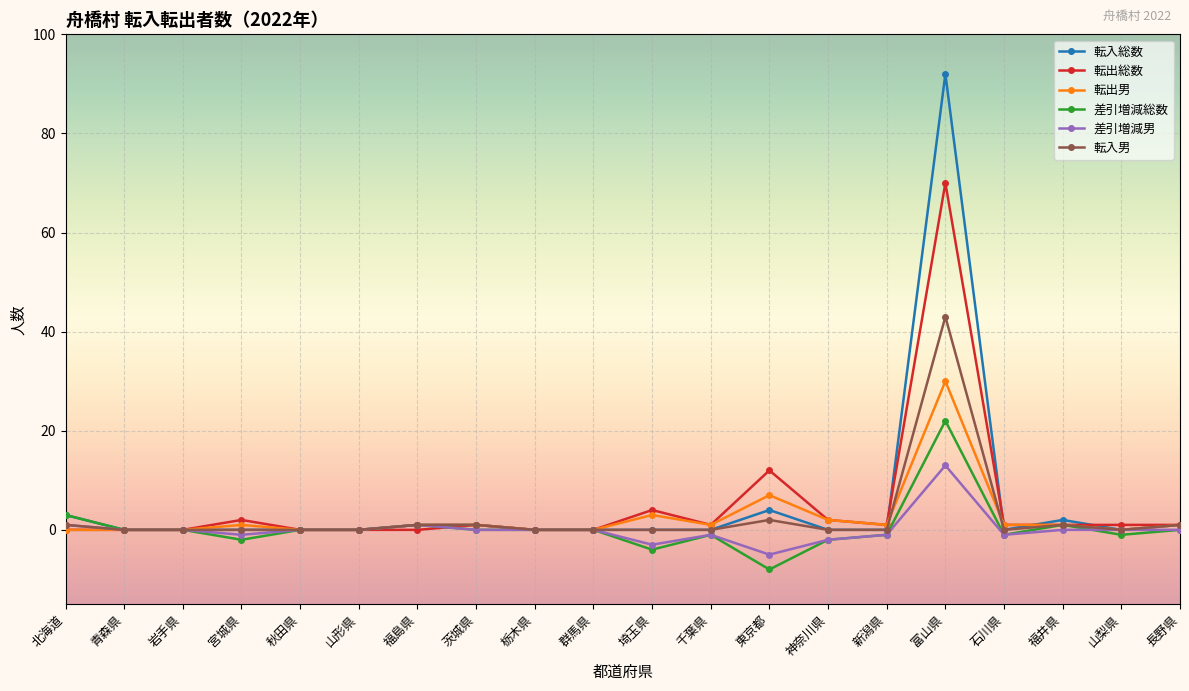

Rank the series by their maximum value, from lowest to highest.

差引増減男, 差引増減総数, 転出男, 転入男, 転出総数, 転入総数